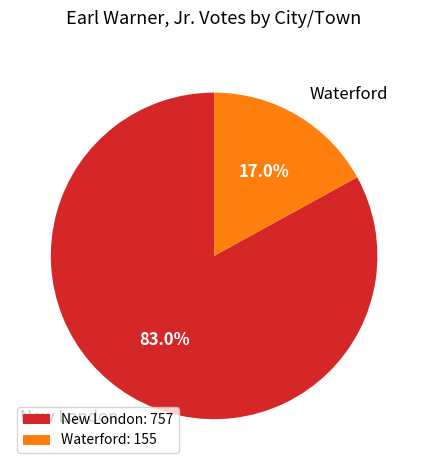

What is the largest slice in the pie chart?

New London